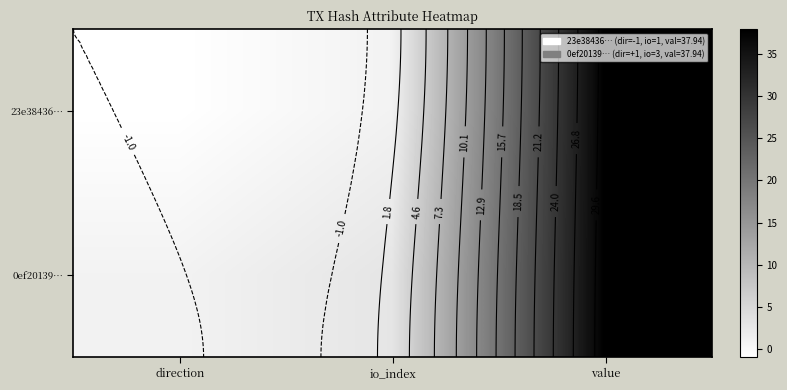

What is the sum of the 0ef20139… values at io_index and value?

40.9